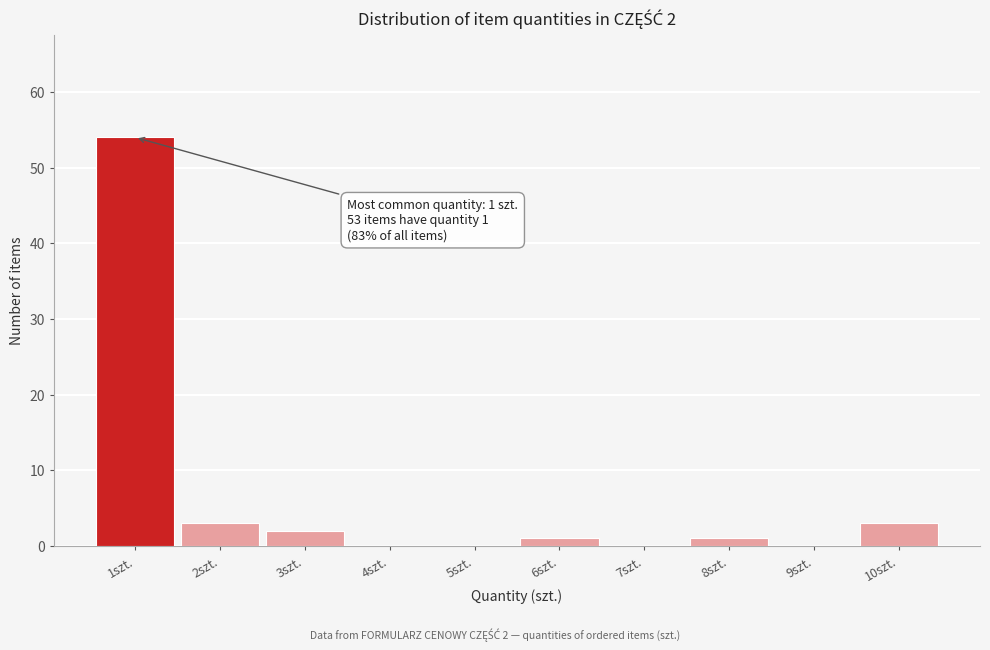

Over which range of the x-axis is the bar tallest?

0.5 to 1.5